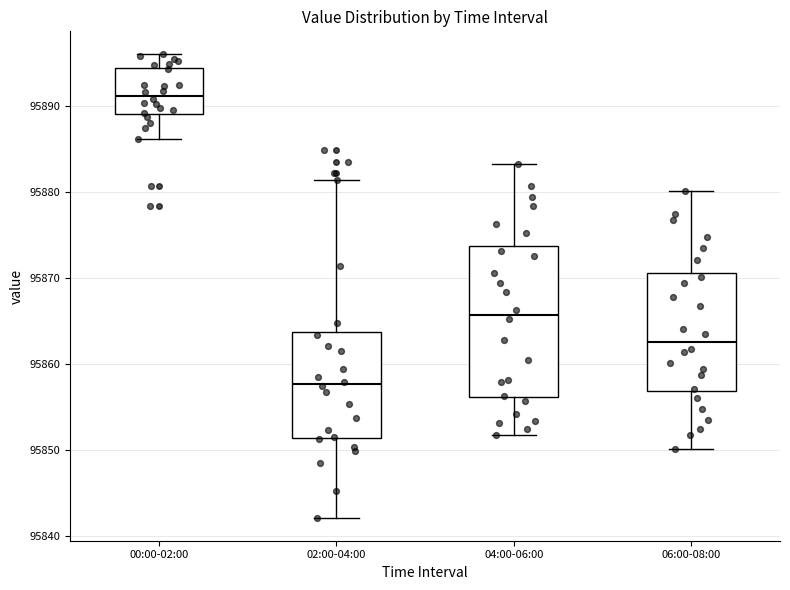

Which box has the highest median line?

00:00-02:00